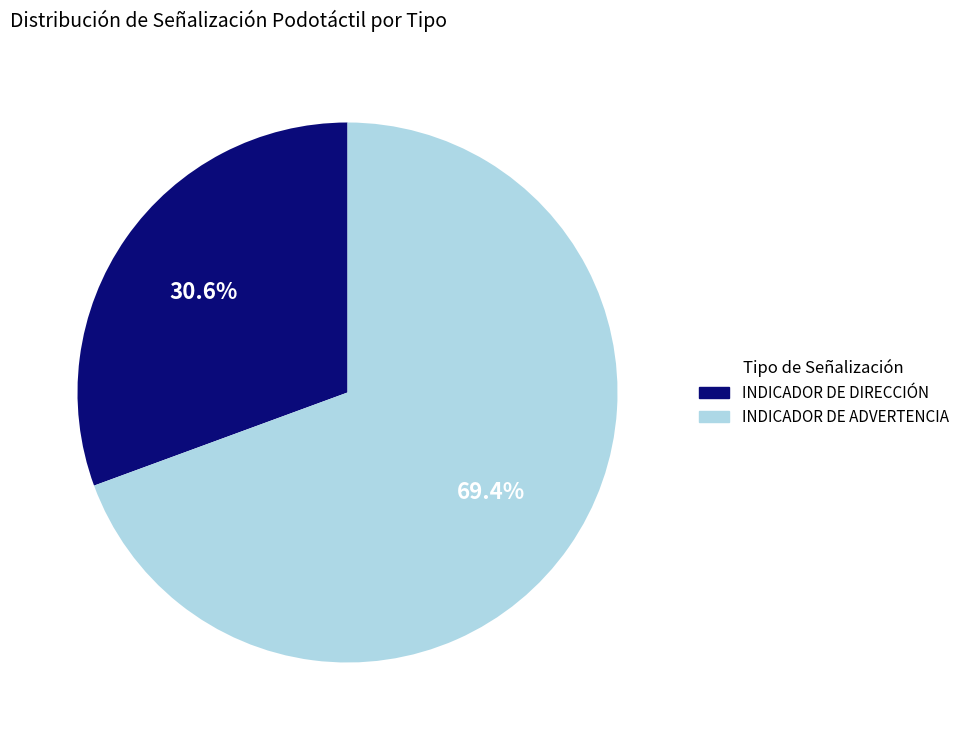

Which slice is the smallest?

INDICADOR DE DIRECCIÓN